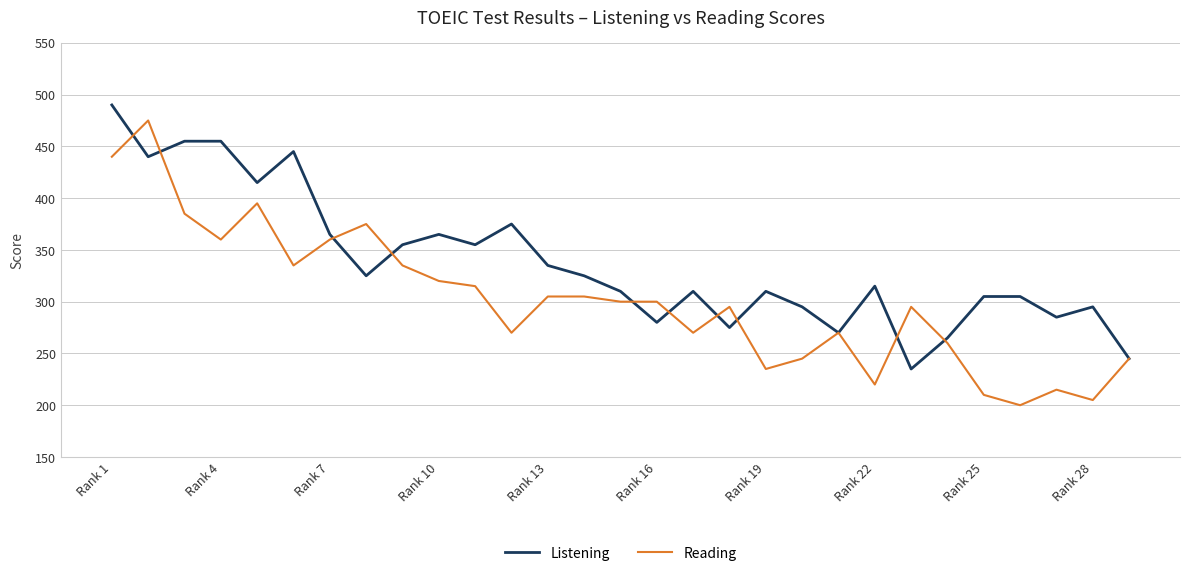

Which series has the widest spread of values?

Reading